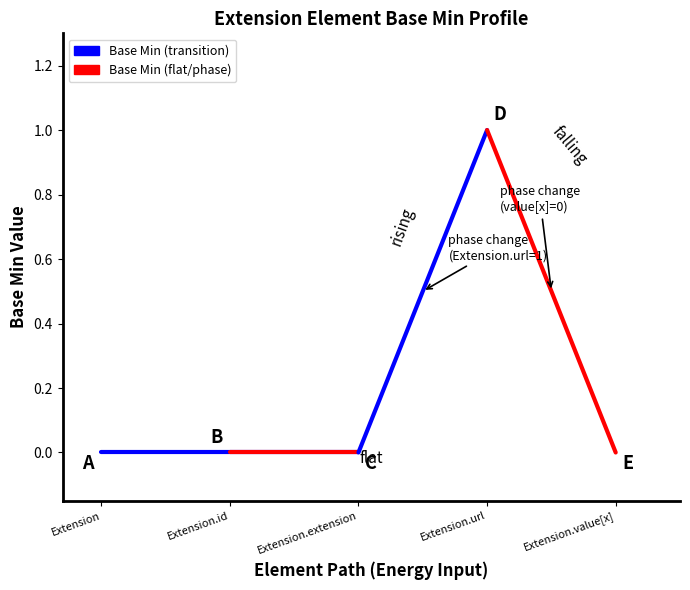

The value at Extension is 0. True or false?

True